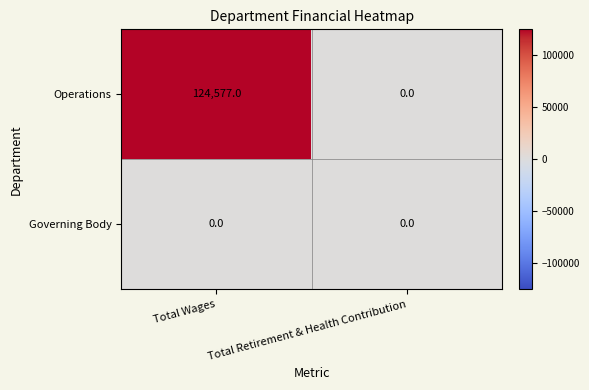

Count the number of categories in the chart.

2